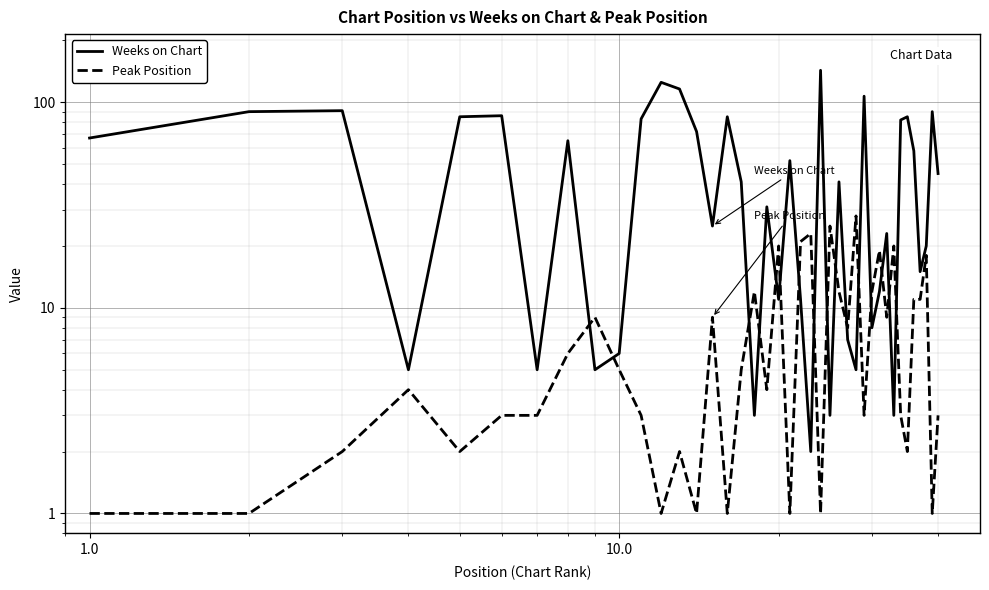

True or false: Weeks on Chart and Peak Position intersect in this chart.

True